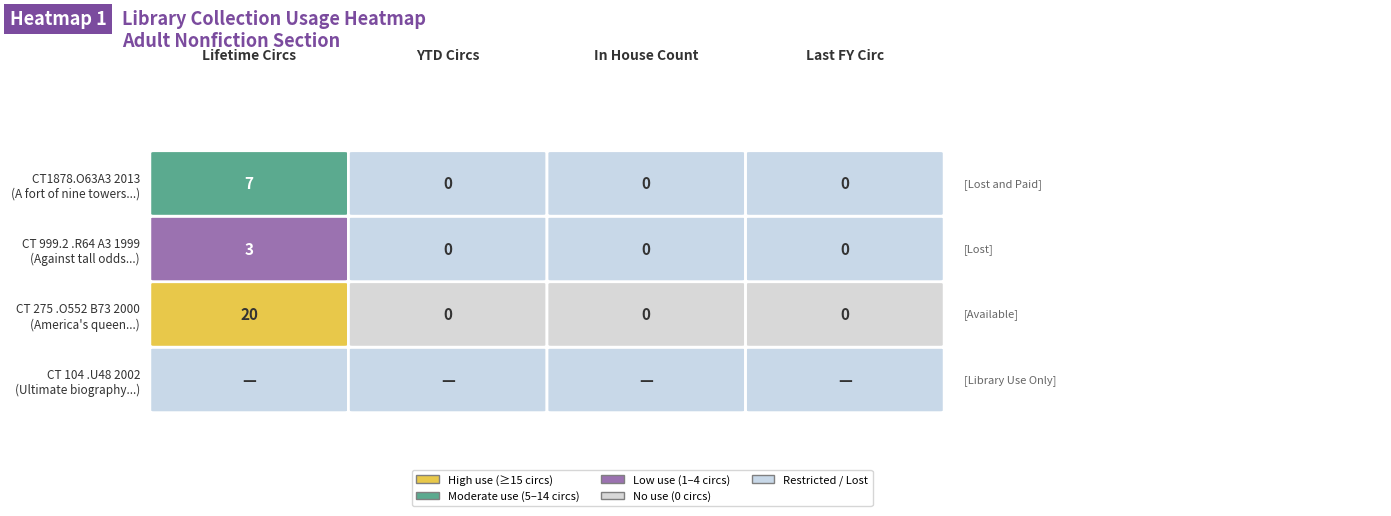

What is the difference between the CT 999.2 .R64 A3 1999 values at 0 and 3?

3